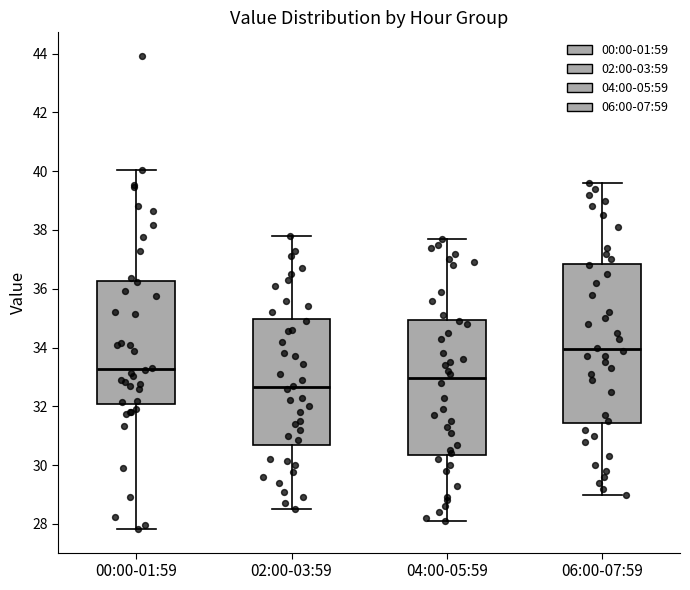

Reading left to right, read every box against the y-axis: the position of its median line, the range the box covers, and the ends of its whiskers. The values are not printed on the chart, so give them approximately, as read against the axis.

00:00-01:59: median 33.2, box 32.0 to 36.2, whiskers 27.8 to 40.0
02:00-03:59: median 32.6, box 30.6 to 35.0, whiskers 28.6 to 37.8
04:00-05:59: median 33.0, box 30.4 to 35.0, whiskers 28.2 to 37.8
06:00-07:59: median 34.0, box 31.4 to 36.8, whiskers 29.0 to 39.6